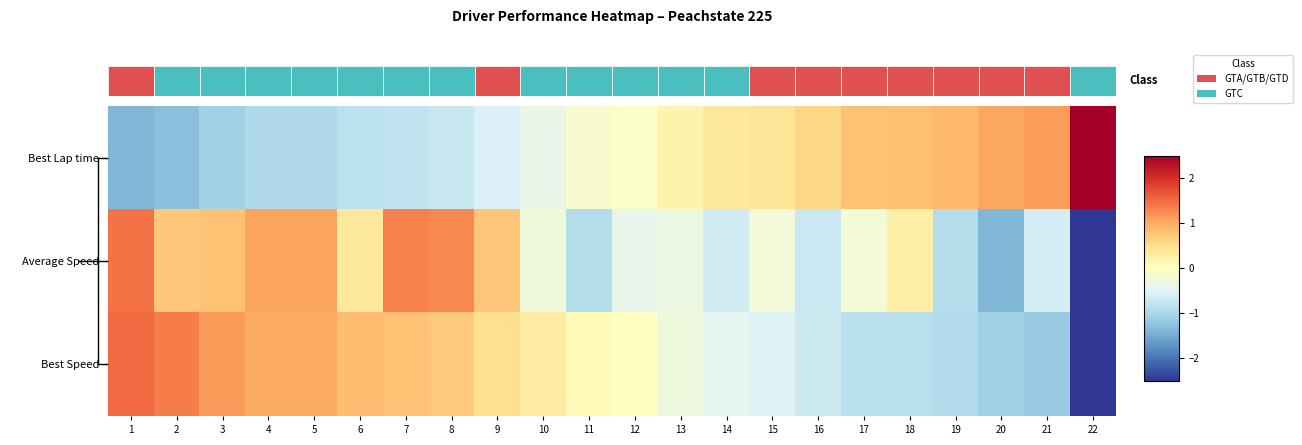

List the series in order of their peak value, lowest first.

Average Speed, Best Speed, Best Lap time